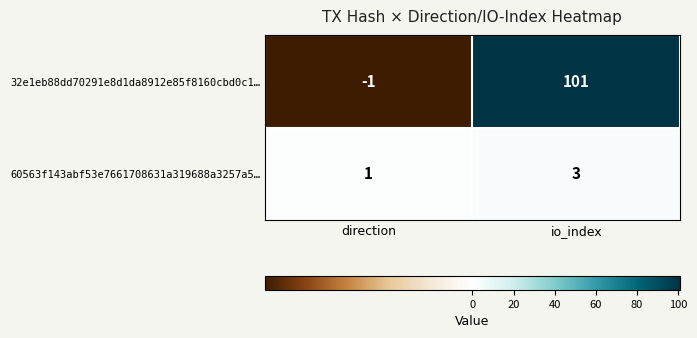

What is the difference between the maximum and minimum values in the 32e1eb88dd70291e8d1da8912e85f8160cbd0c1… series?

102